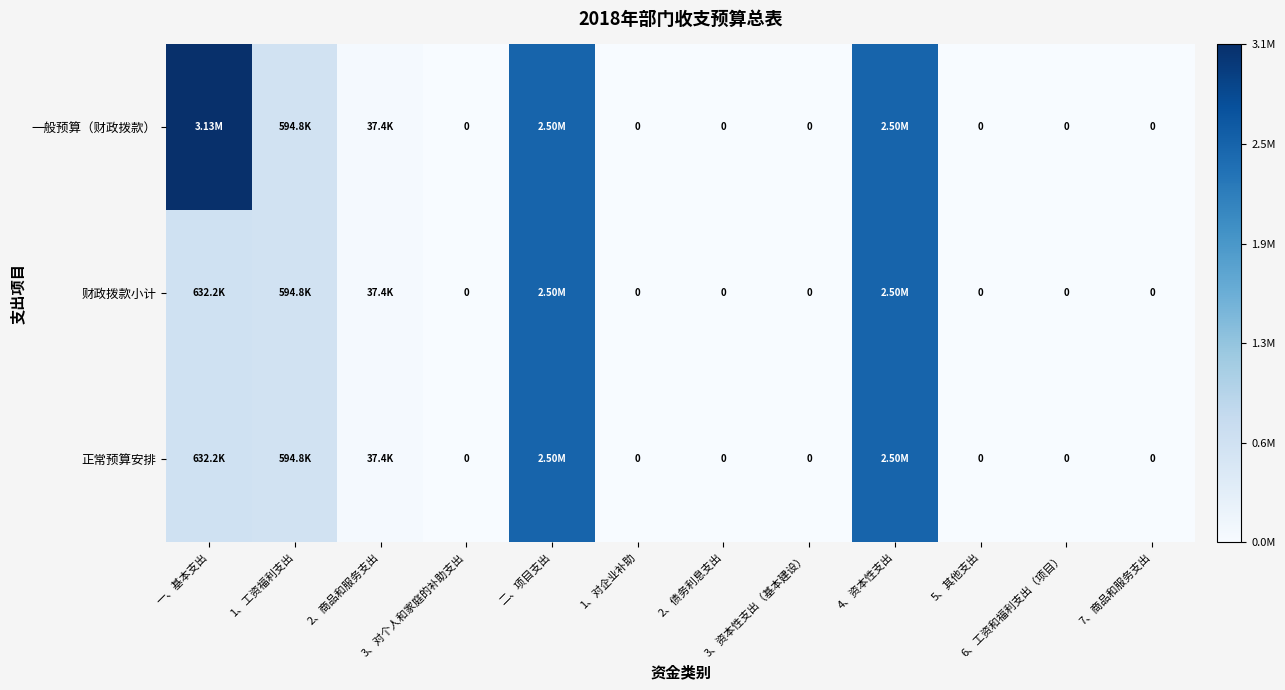

Is it true that 财政拨款小计 equals 0.0 at 2、商品和服务支出?

False